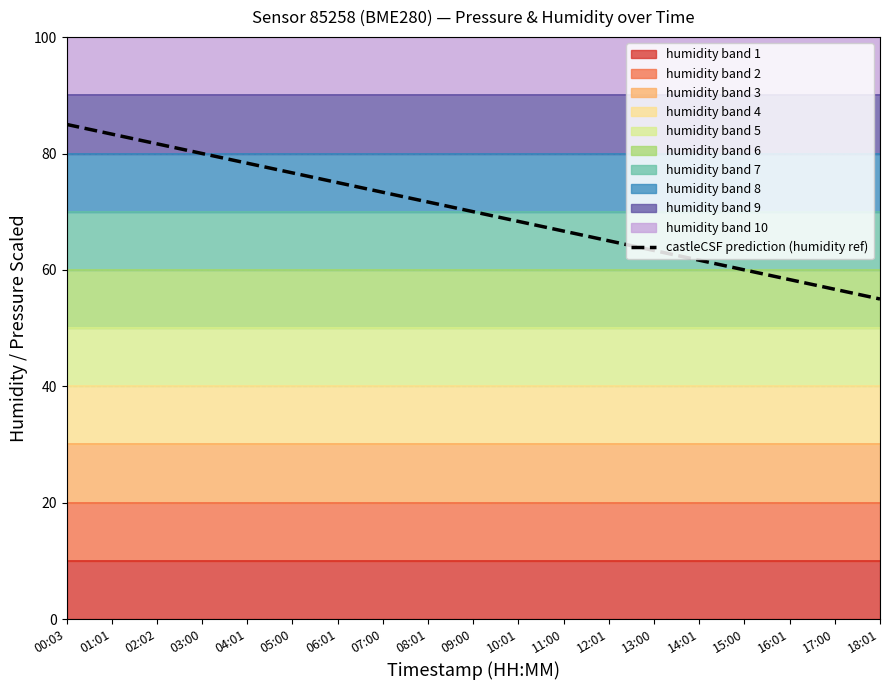

What is the sum of the values at 00:03 and 18:01?

140.0